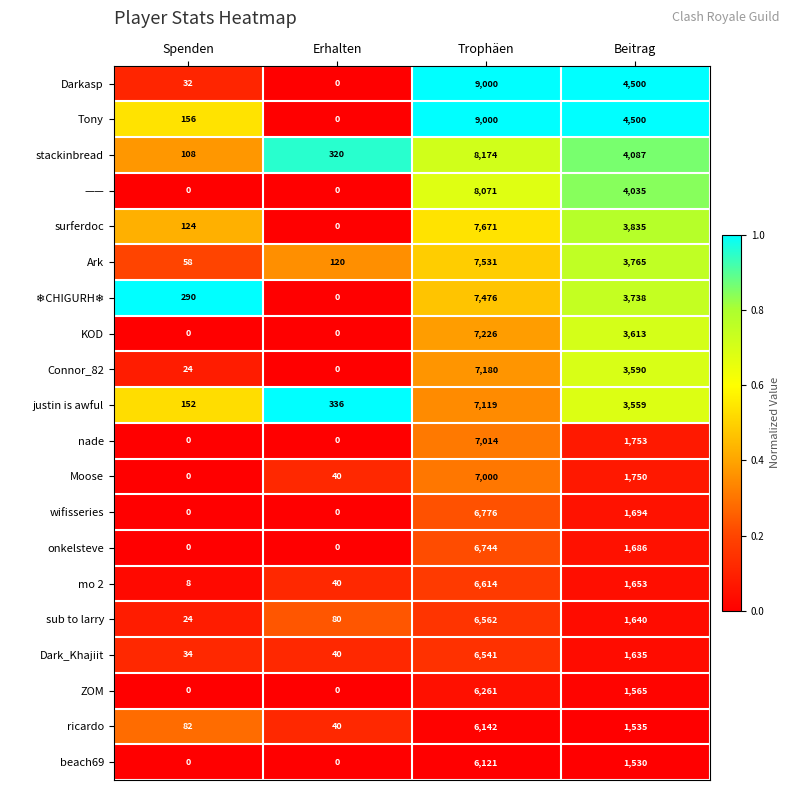

Is the value of ZOM at Spenden greater than the value of stackinbread at Beitrag?

No